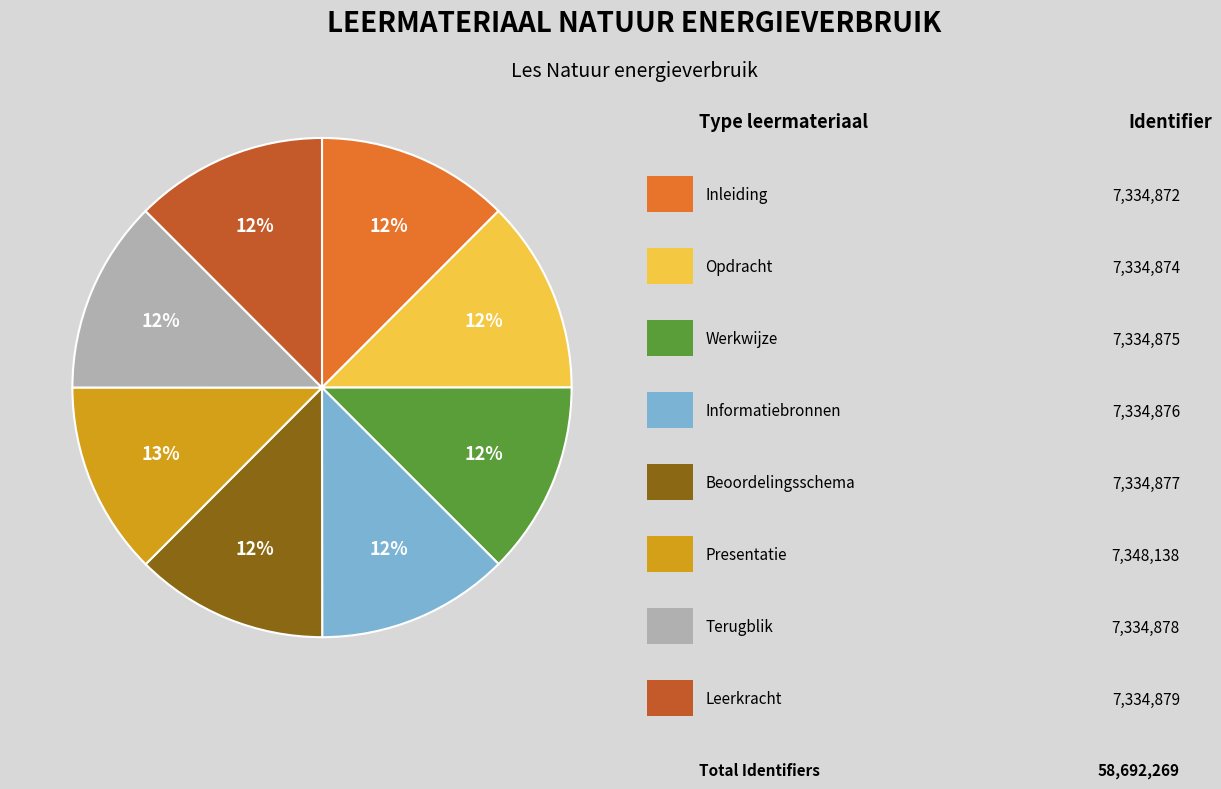

Does any single category account for the majority?

No